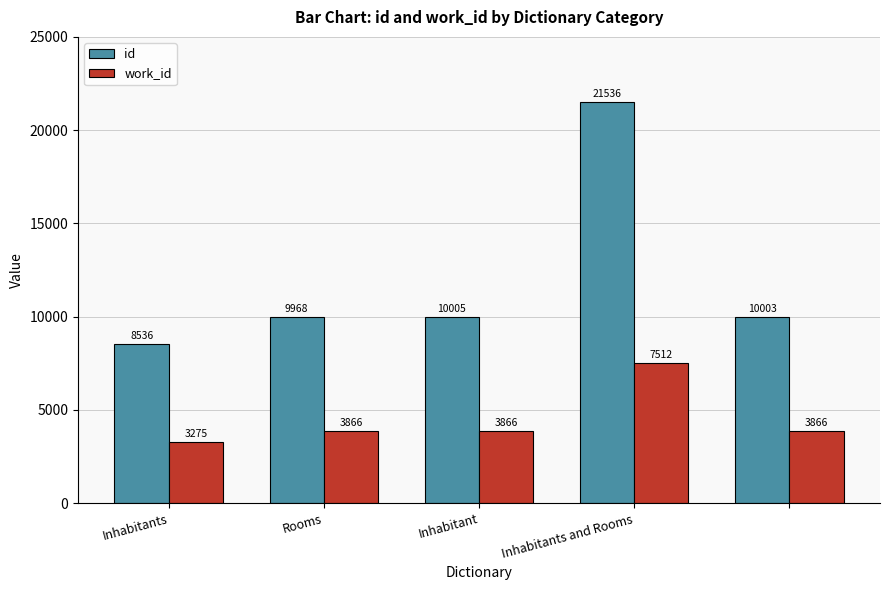

What is the difference between the maximum and minimum values in the work_id series?

4237